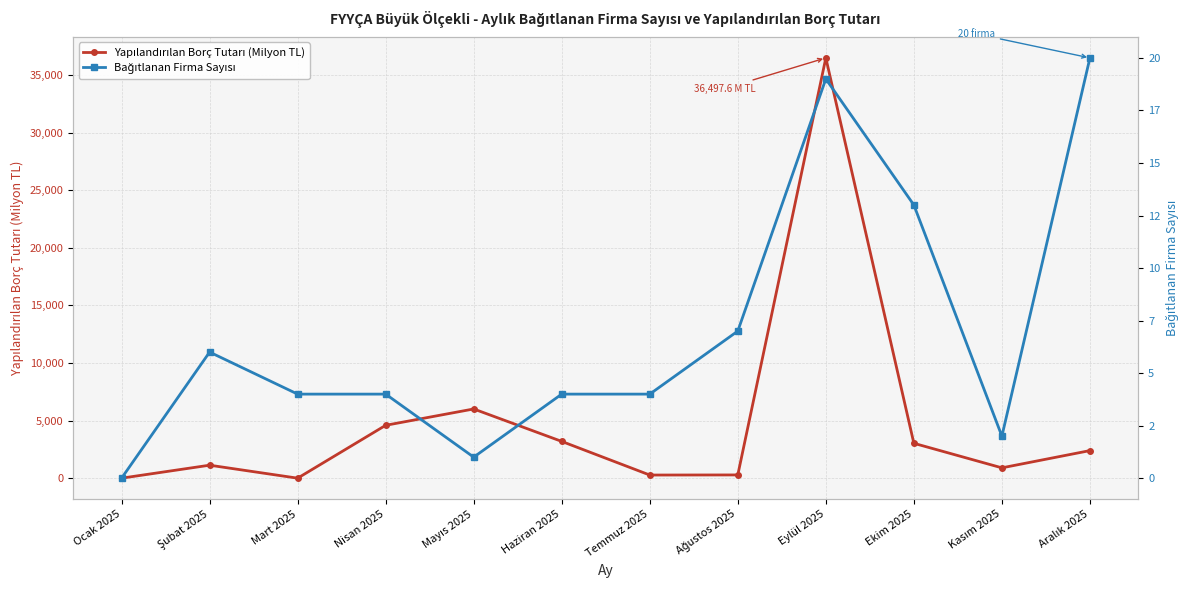

Reading left to right, transcribe all the data shown in this chart.

Yapılandırılan Borç Tutarı (Milyon TL): 0.0	1126.6	0.0	4591.3	6010.0	3192.4	271.9	281.2	36497.6	3028.0	897.2	2394.7
Bağıtlanan Firma Sayısı: 0.0	6.0	4.0	4.0	1.0	4.0	4.0	7.0	19.0	13.0	2.0	20.0